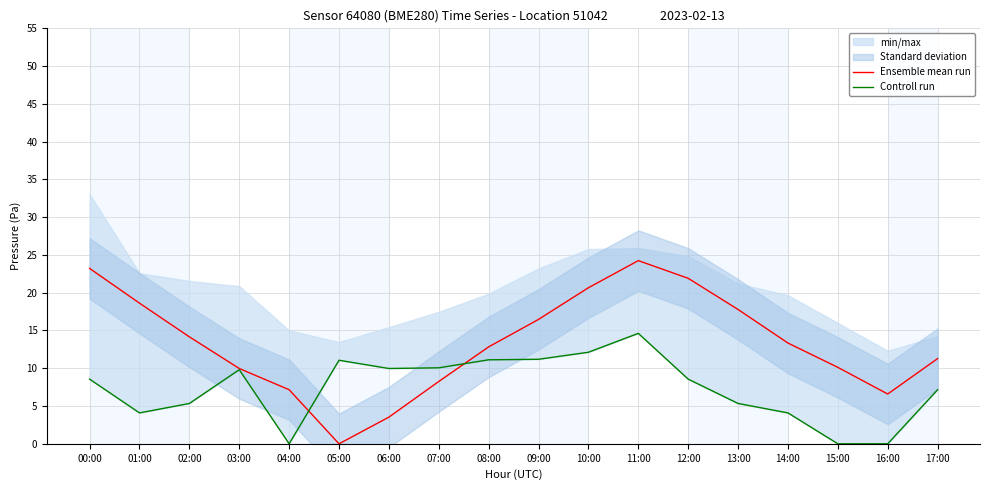

Which series has the widest spread of values?

Ensemble mean run